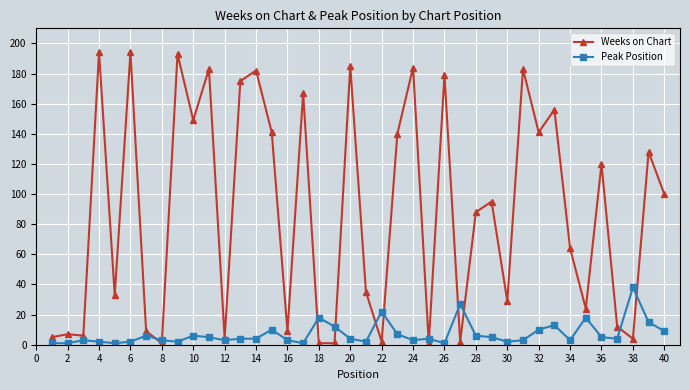

Rank the series by their maximum value, from highest to lowest.

Weeks on Chart, Peak Position